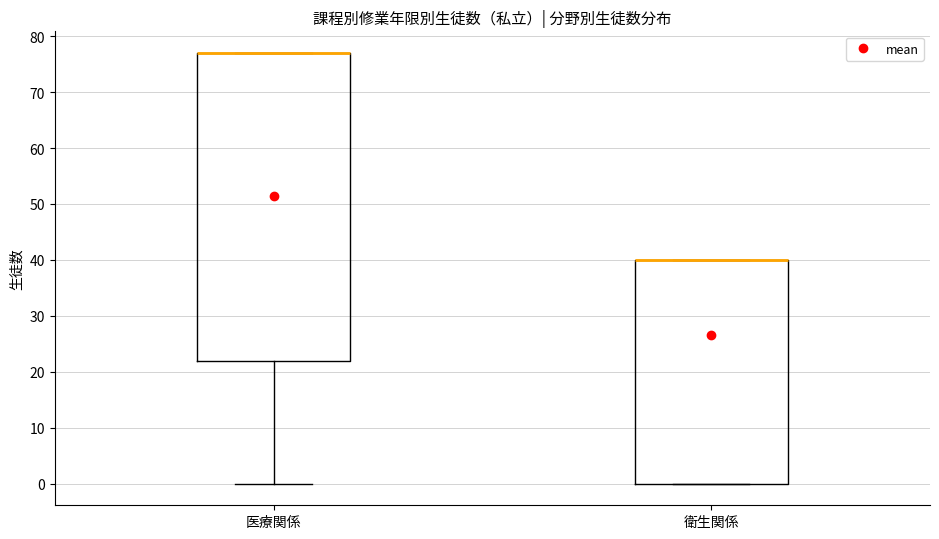

Where does the lower whisker of the box for 医療関係 end on the y-axis? The values are not printed on the chart, so give them approximately, as read against the axis.

0